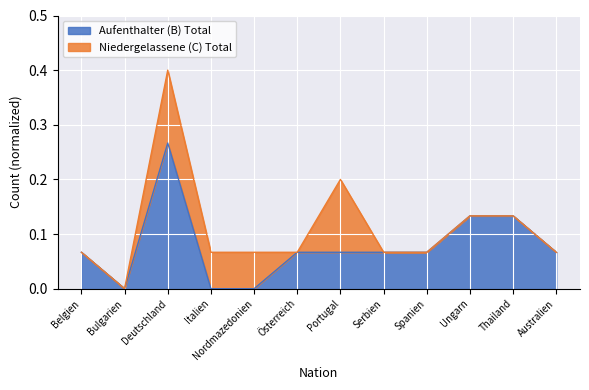

What is the change in value from Italien to Australien?

+0.1